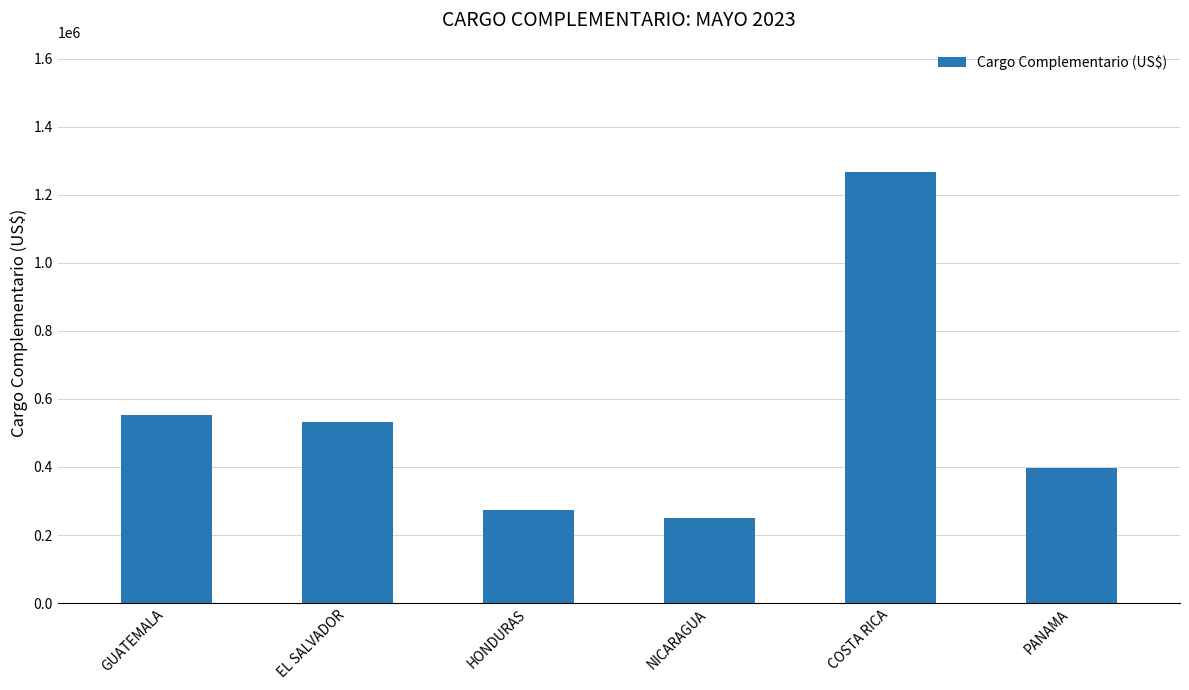

What is the label of the 2nd bar from the right?

COSTA RICA